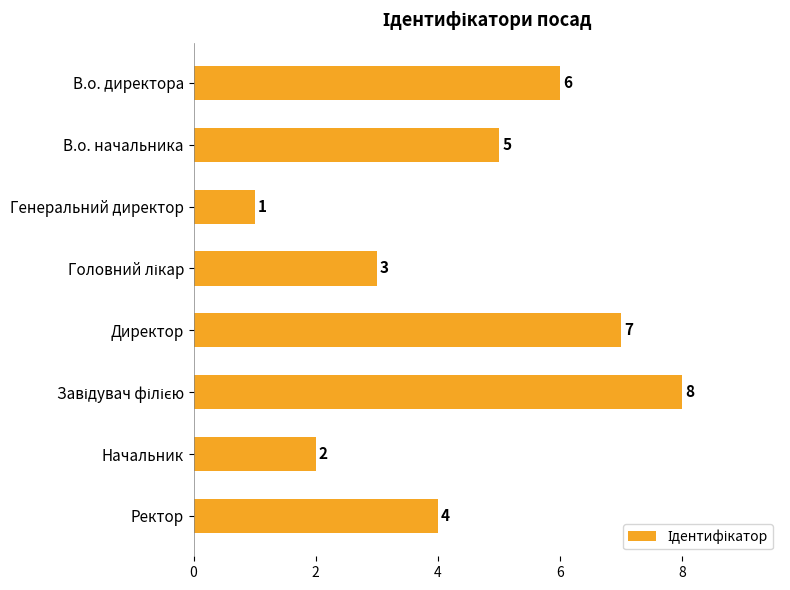

Reading top to bottom, what are all the values shown in this chart?

6	5	1	3	7	8	2	4